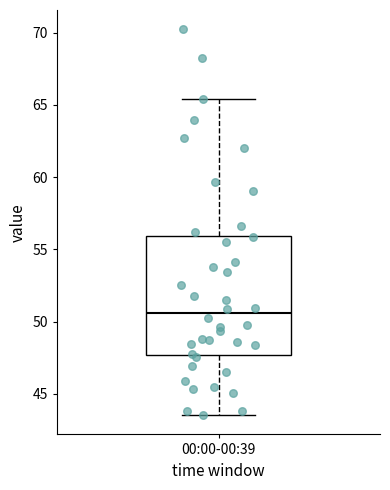

Where is the upper edge of the box for 00:00-00:39 on the y-axis? The values are not printed on the chart, so give them approximately, as read against the axis.

56.0